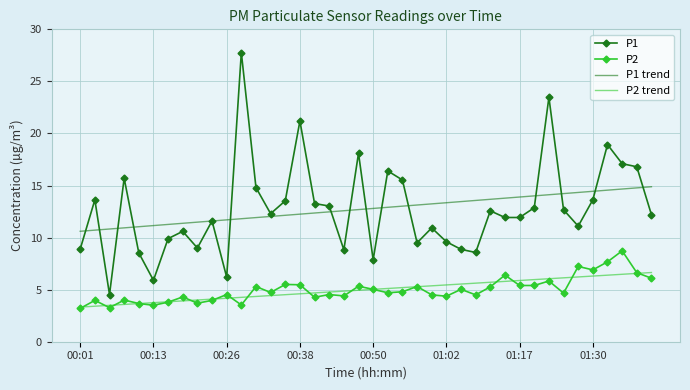

What is the greatest value displayed?

27.8